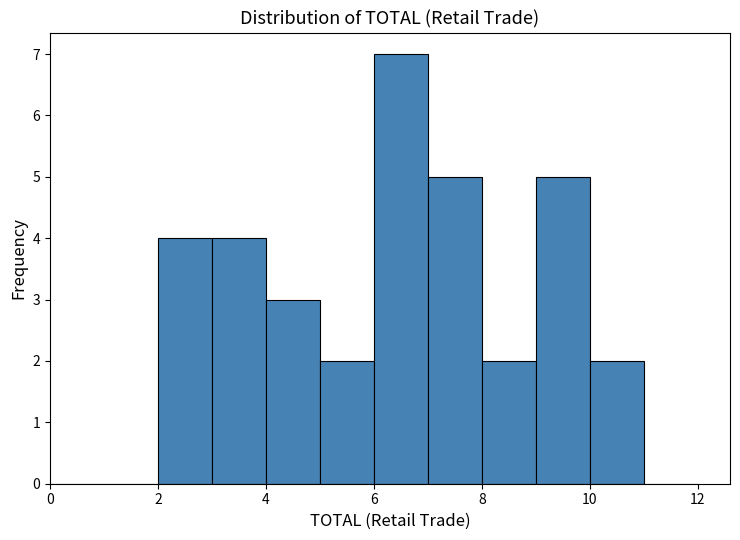

Reading left to right, list every bar in this chart as the range it spans on the x-axis followed by its height. The values are not printed on the chart, so give them approximately, as read against the axis.

0 to 1: 0
1 to 2: 0
2 to 3: 4
3 to 4: 4
4 to 5: 3
5 to 6: 2
6 to 7: 7
7 to 8: 5
8 to 9: 2
9 to 10: 5
10 to 11: 2
11 to 12: 0